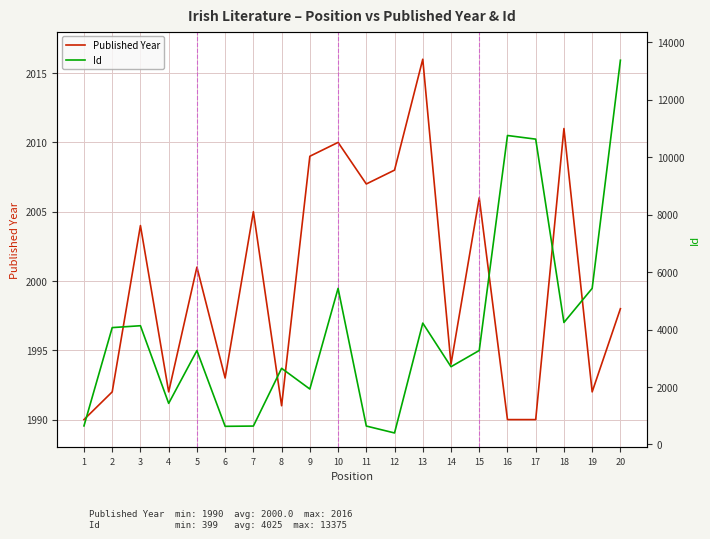

Reading right to left, list all the values displayed in this chart.

Published Year: 20=1998	19=1992	18=2011	17=1990	16=1990	15=2006	14=1994	13=2016	12=2008	11=2007	10=2010	9=2009	8=1991	7=2005	6=1993	5=2001	4=1992	3=2004	2=1992	1=1990
Id: 20=13375	19=5433	18=4245	17=10628	16=10755	15=3270	14=2705	13=4223	12=399	11=640	10=5432	9=1928	8=2650	7=639	6=630	5=3266	4=1429	3=4132	2=4067	1=645